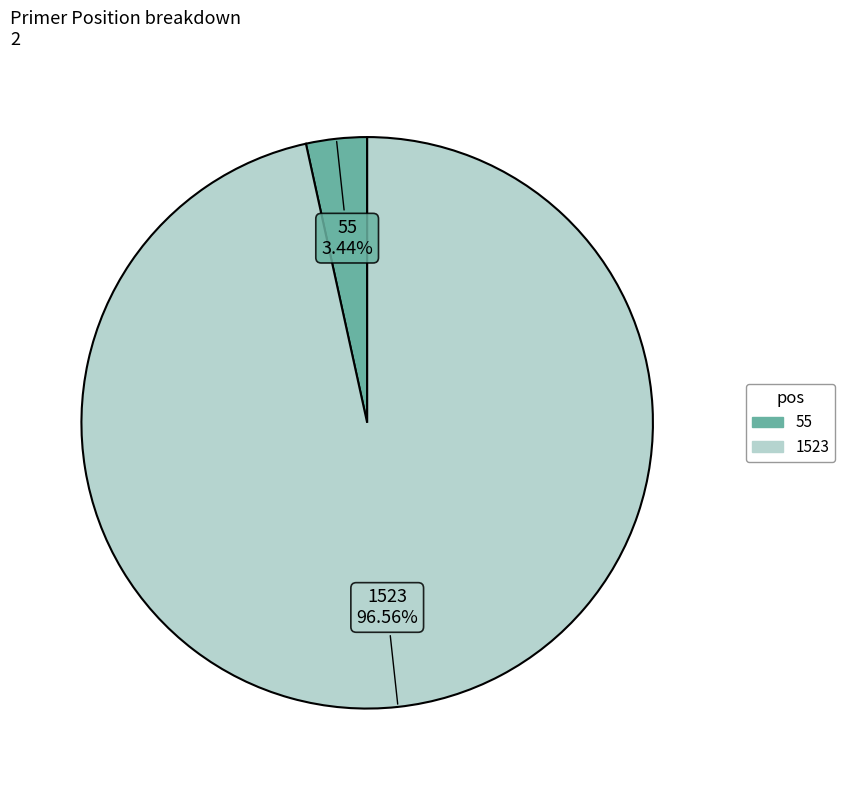

Which category has the biggest portion of the pie?

1523